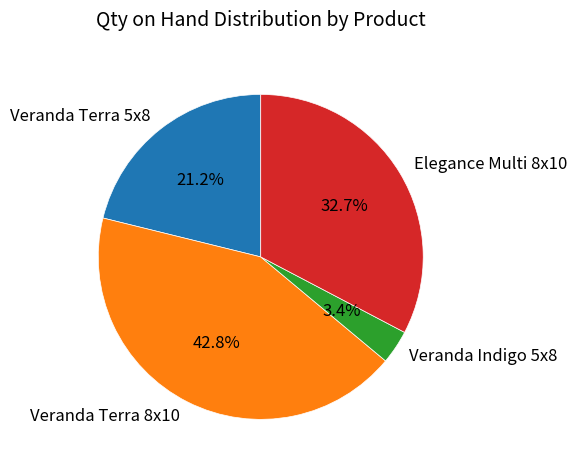

What portion of the pie excludes Veranda Terra 5x8?

78.8%